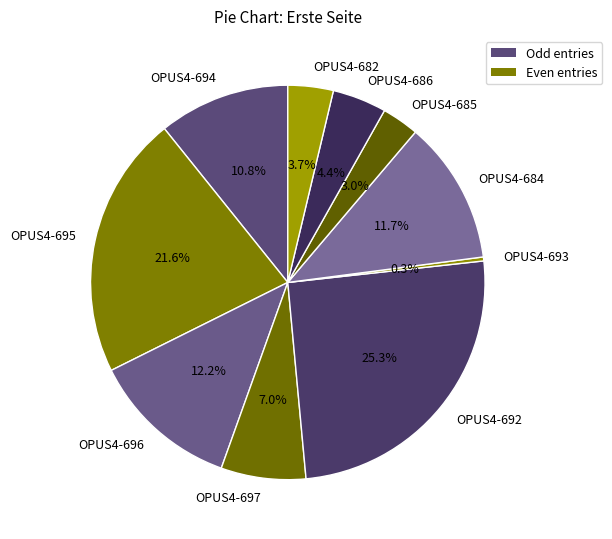

Between OPUS4-695 and OPUS4-682, which is larger?

OPUS4-695